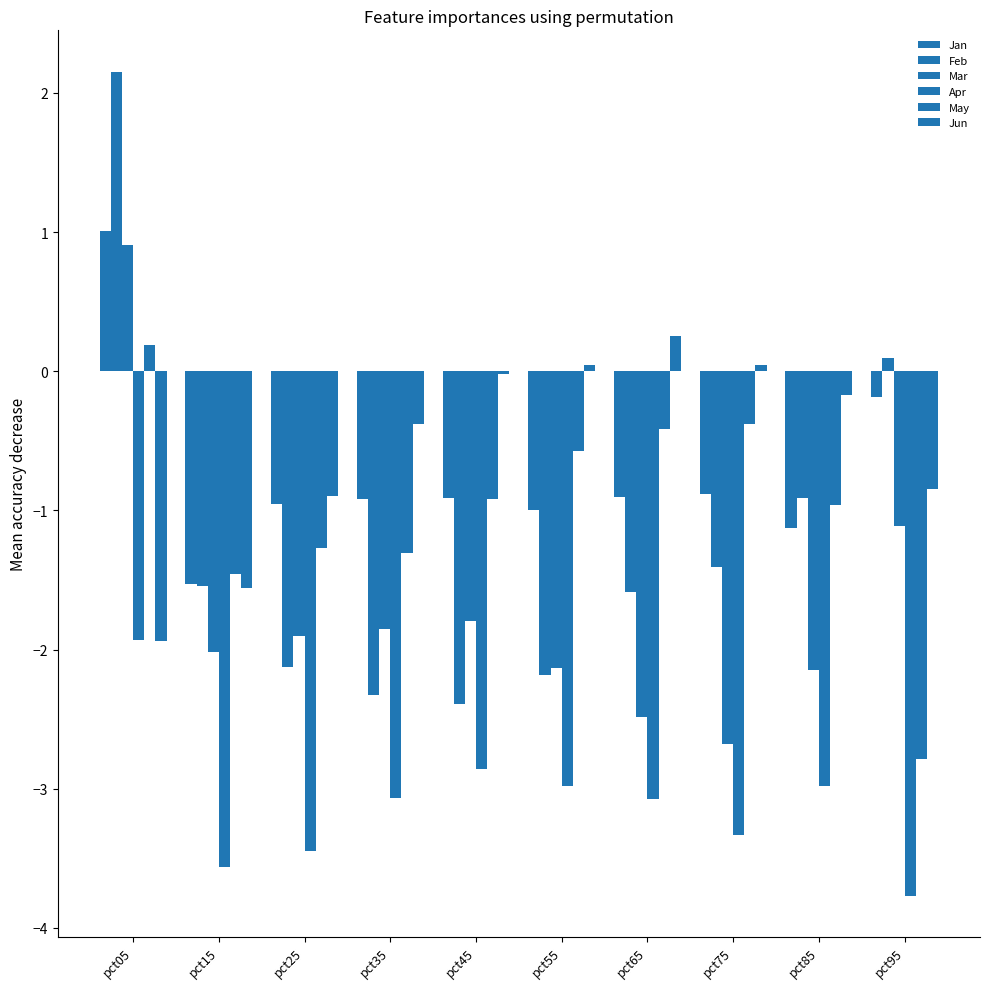

Does the chart contain stacked bars?

No